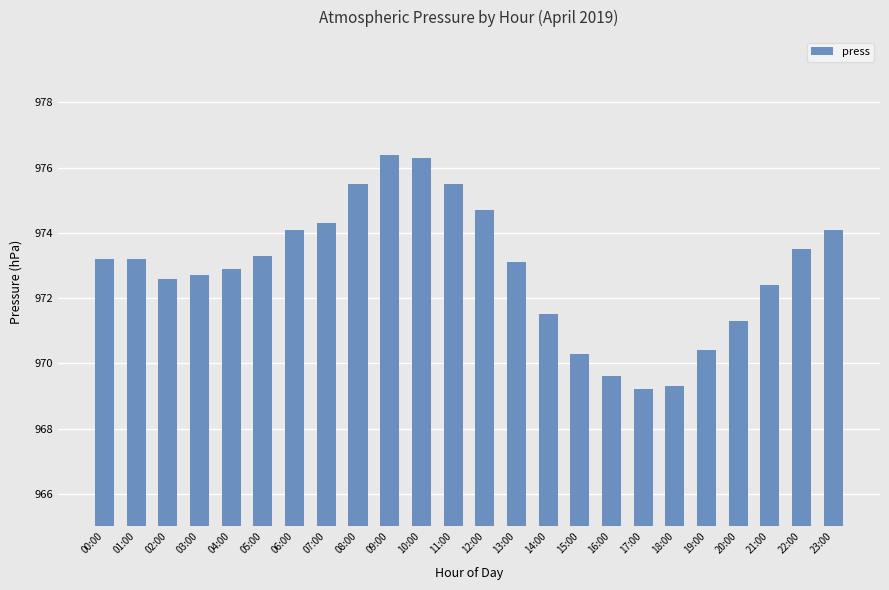

Approximately how many times larger is the value at 15:00 compared to 08:00?

1.0